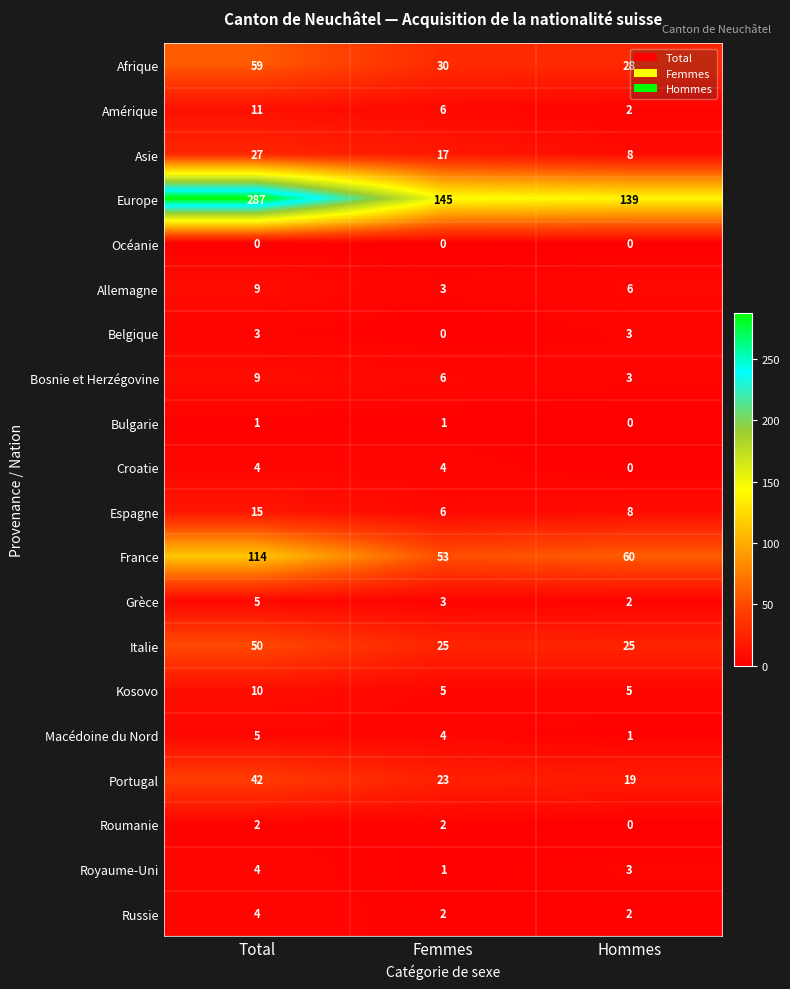

What is the sum of all Portugal values?

84